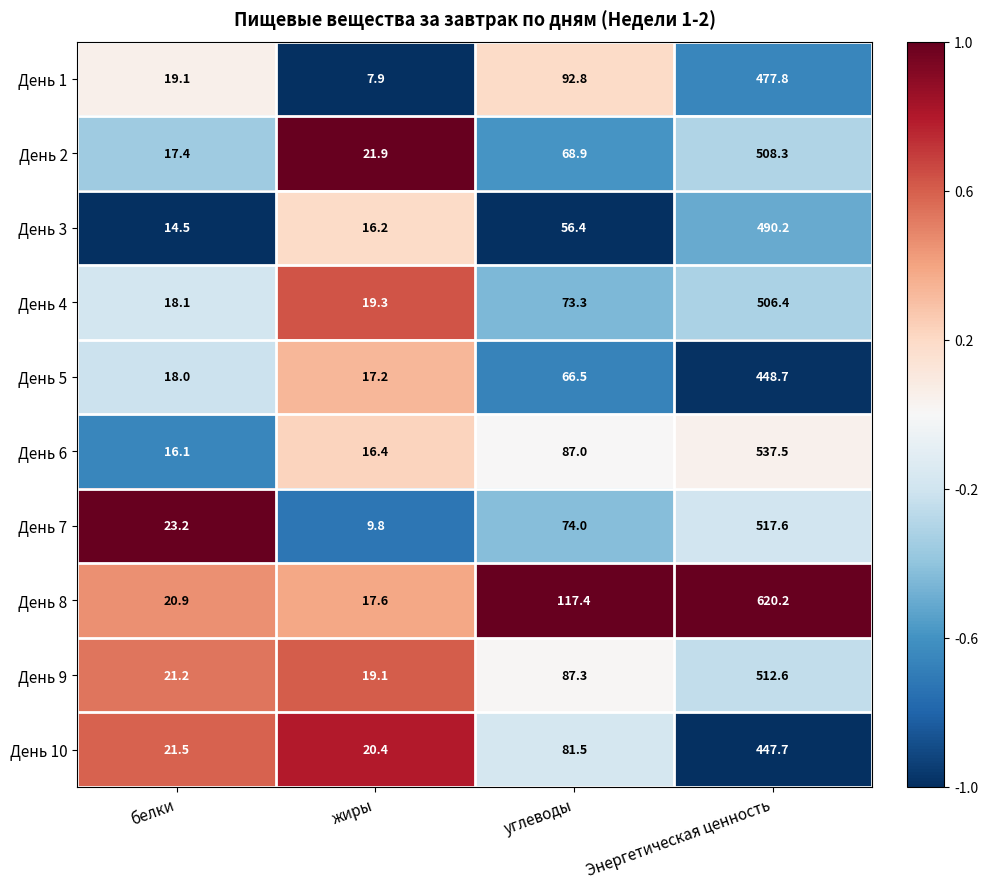

Which label corresponds to the largest value in the chart?

Энергетическая ценность